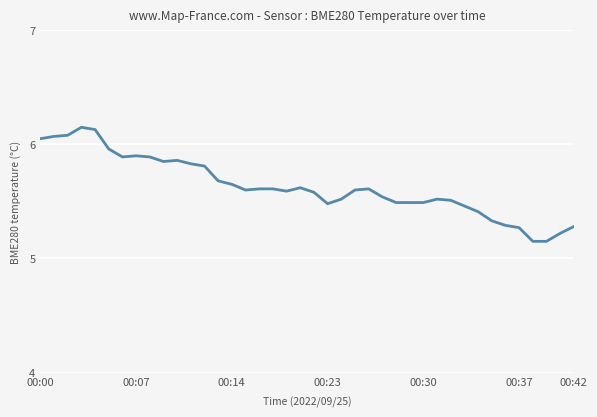

What is the difference between the maximum and minimum values?

1.0